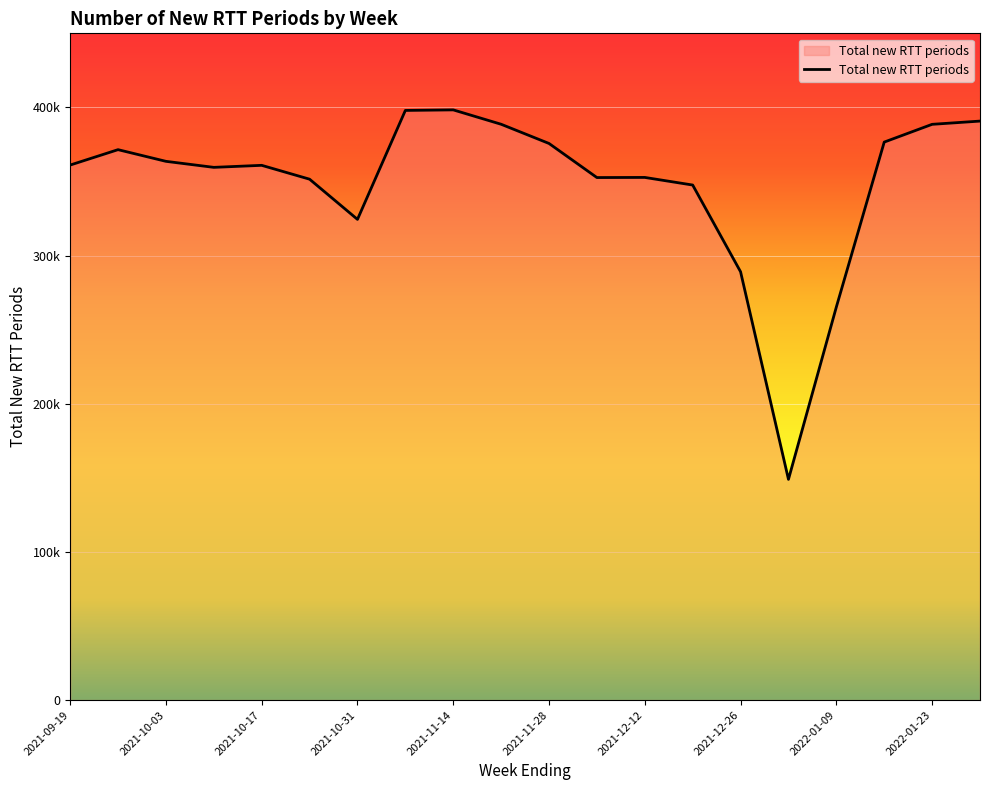

What is the label of the 4th point from the right?

2022-01-09